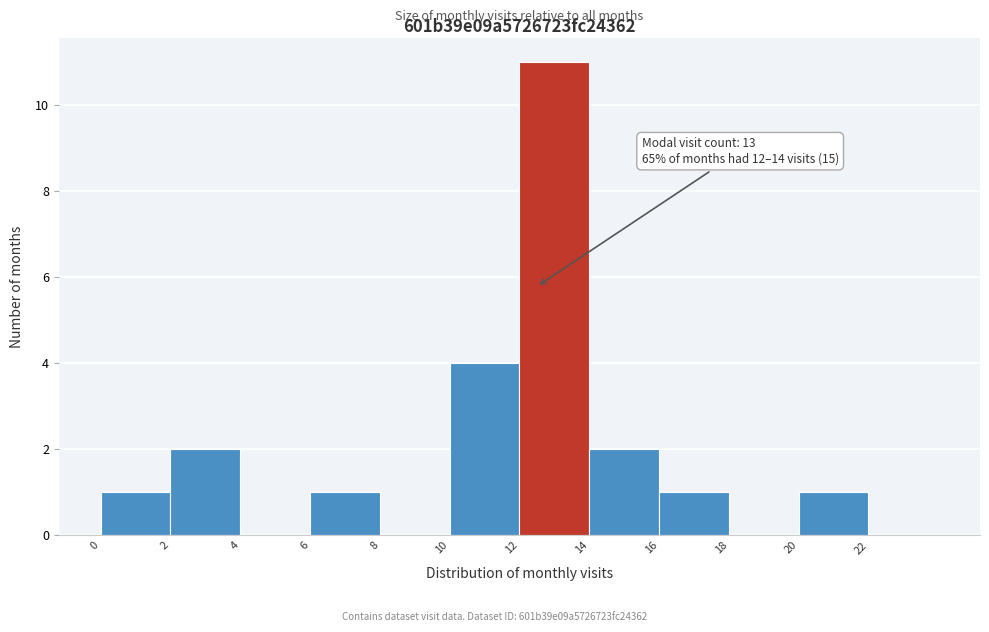

Reading left to right, what are all the values shown in this chart?

0=1	2=2	4=0	6=1	8=0	10=4	12=11	14=2	16=1	18=0	20=1	22=0